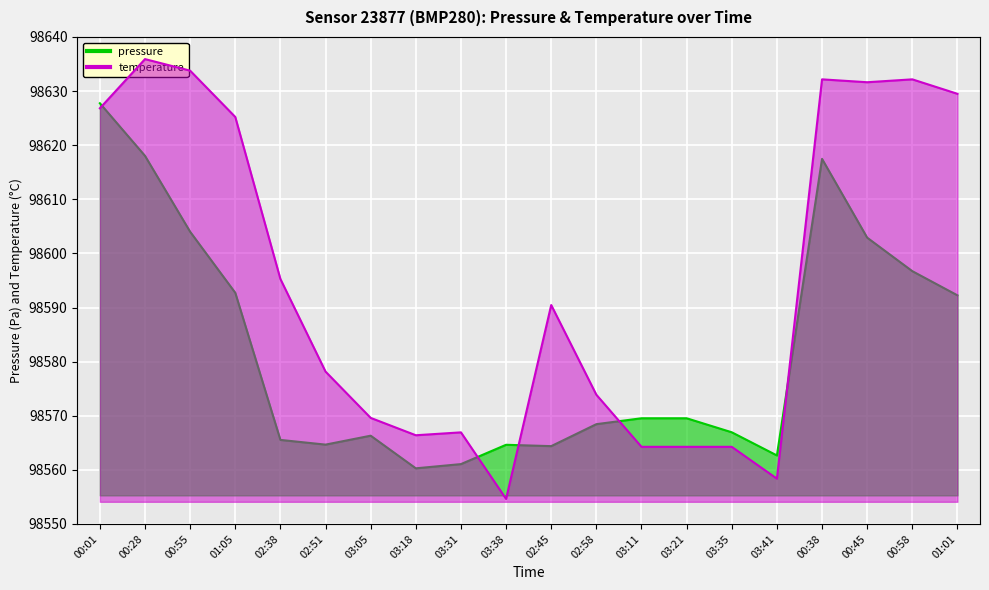

Count the number of categories in the chart.

20